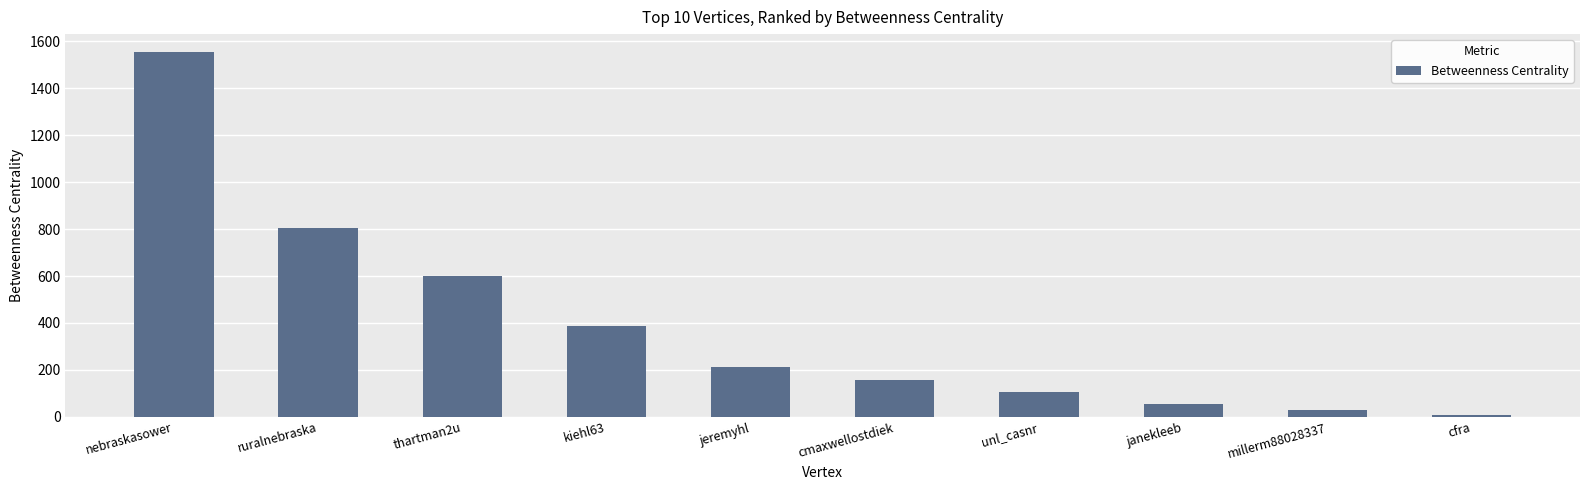

What is the change in value from ruralnebraska to janekleeb?

-750.0